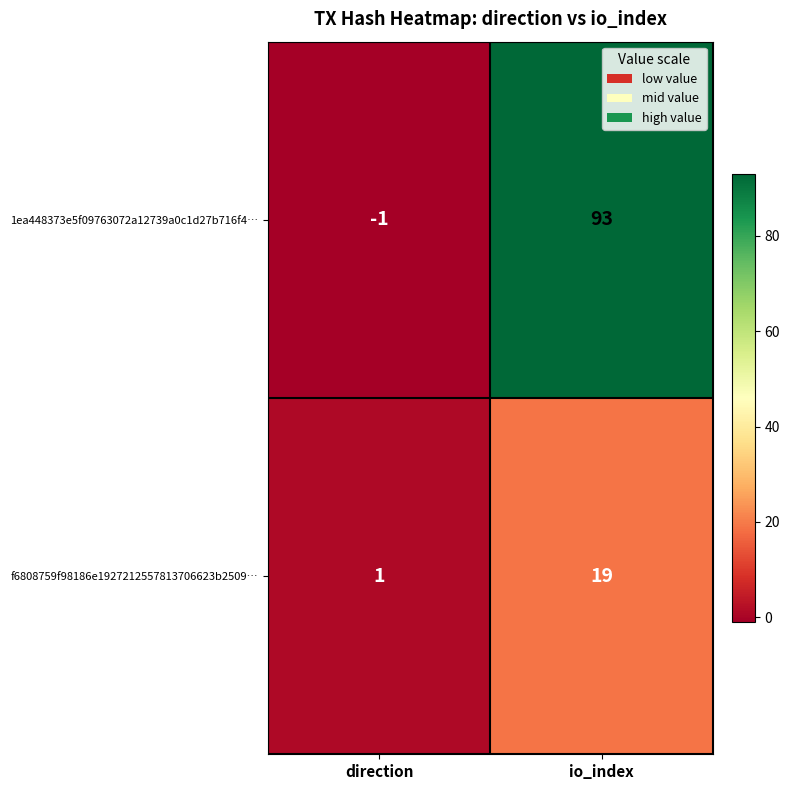

Where is 1ea448373e5f09763072a12739a0c1d27b716f4… nearest to the value 46?

direction